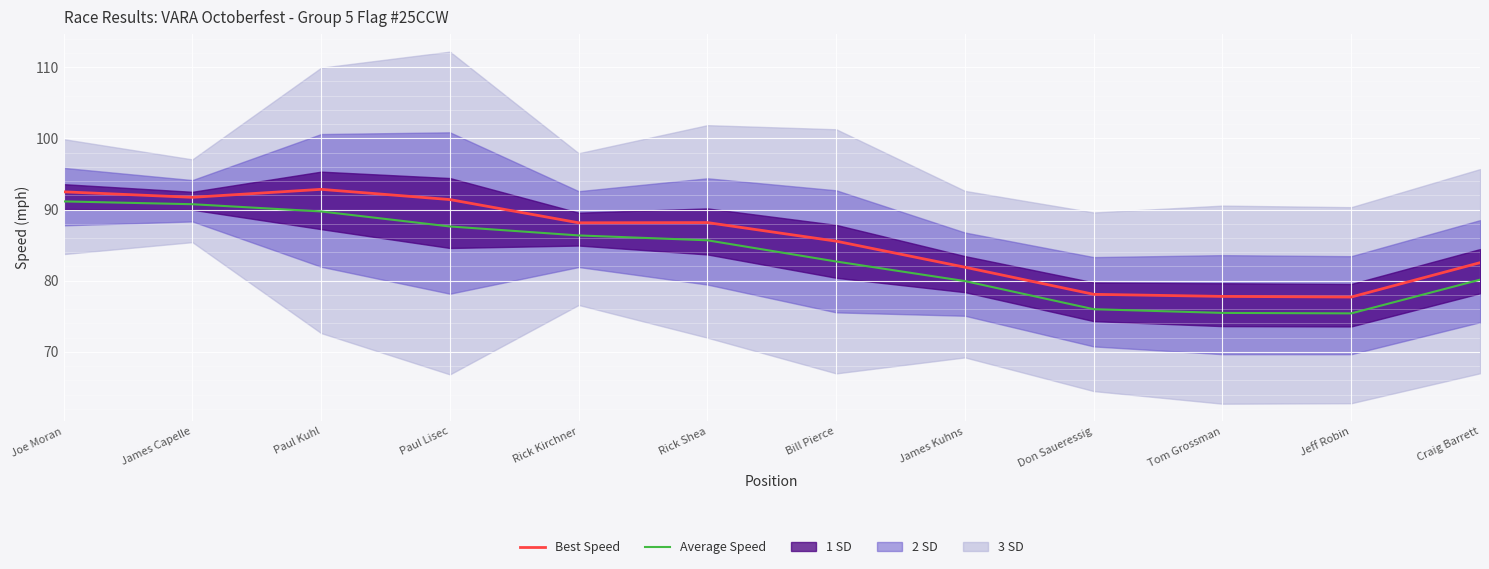

Count the number of categories in the chart.

12